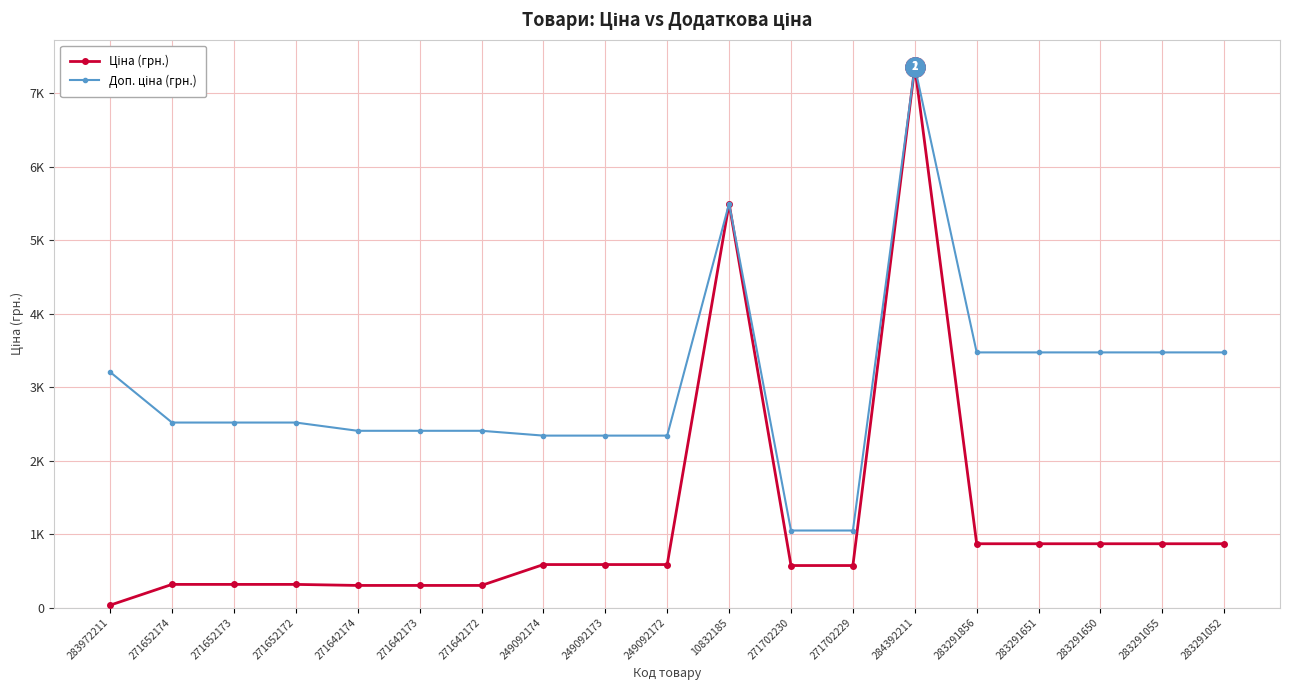

What is the difference between the second highest and minimum values in the Ціна (грн.) series?

5465.2